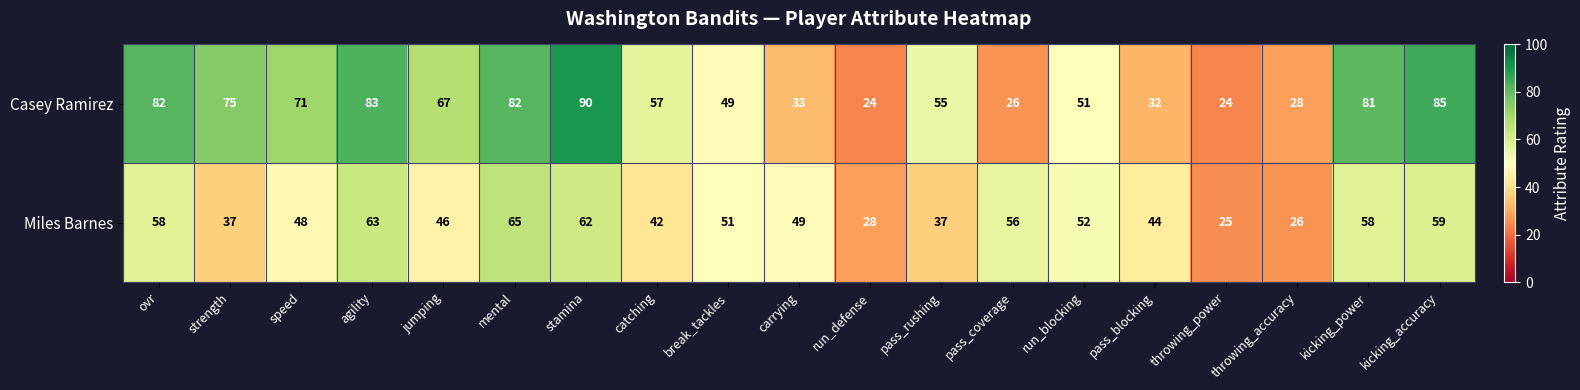

What is the difference between the Miles Barnes values at mental and jumping?

19